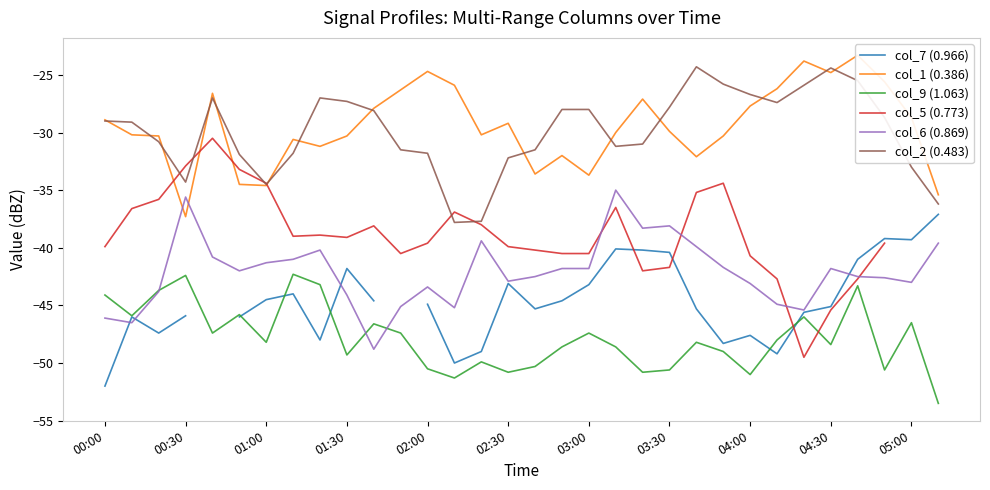

The value of col_2 (0.483) at 01:00 is -34.5. True or false?

True